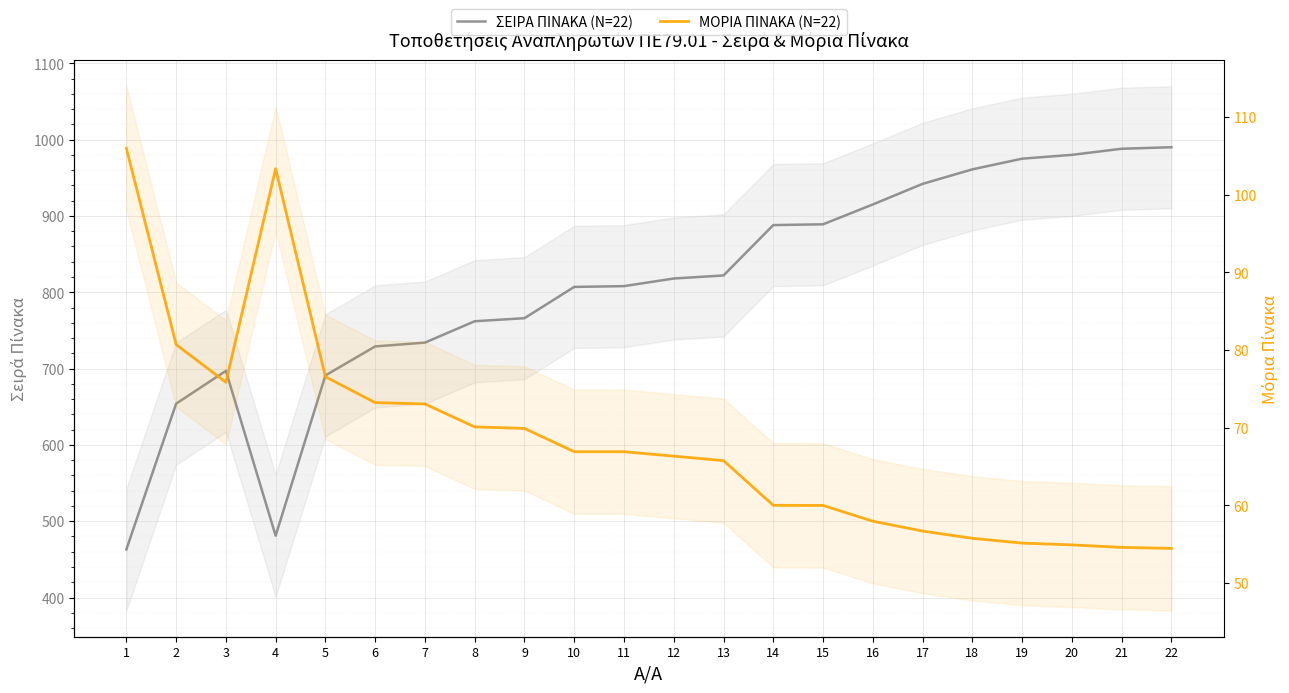

Reading left to right, what are all the values shown in this chart?

ΣΕΙΡΑ ΠΙΝΑΚΑ (N=22): 463.0	654.0	697.0	481.0	691.0	729.0	734.0	762.0	766.0	807.0	808.0	818.0	822.0	888.0	889.0	915.0	942.0	961.0	975.0	980.0	988.0	990.0
ΜΟΡΙΑ ΠΙΝΑΚΑ (N=22): 106.0	80.7	75.8	103.3	76.5	73.2	73.0	70.1	69.9	66.9	66.9	66.3	65.8	60.0	60.0	58.0	56.7	55.8	55.1	54.9	54.6	54.5